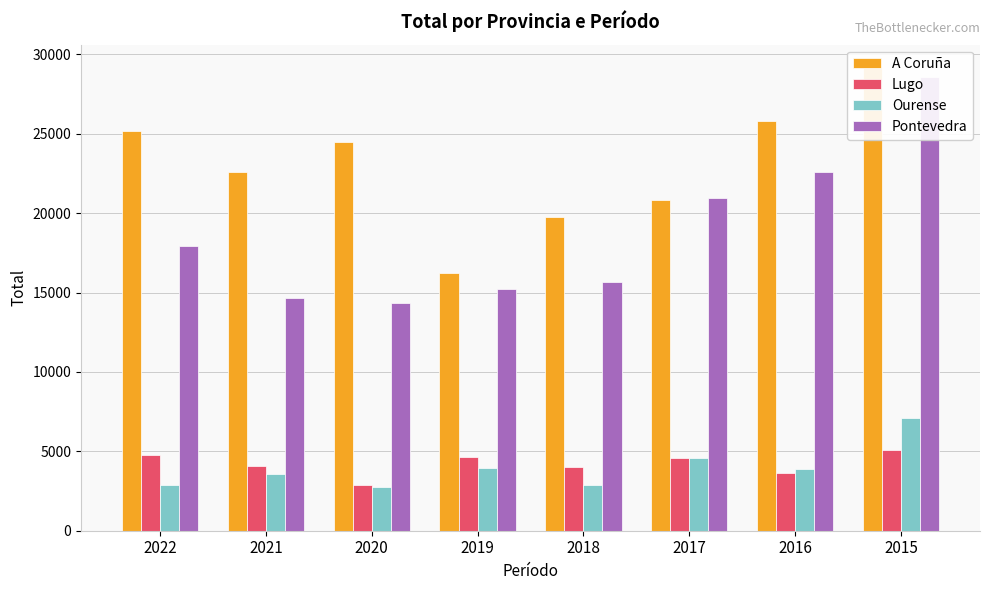

The value of Pontevedra at 2022 is 17949. True or false?

True